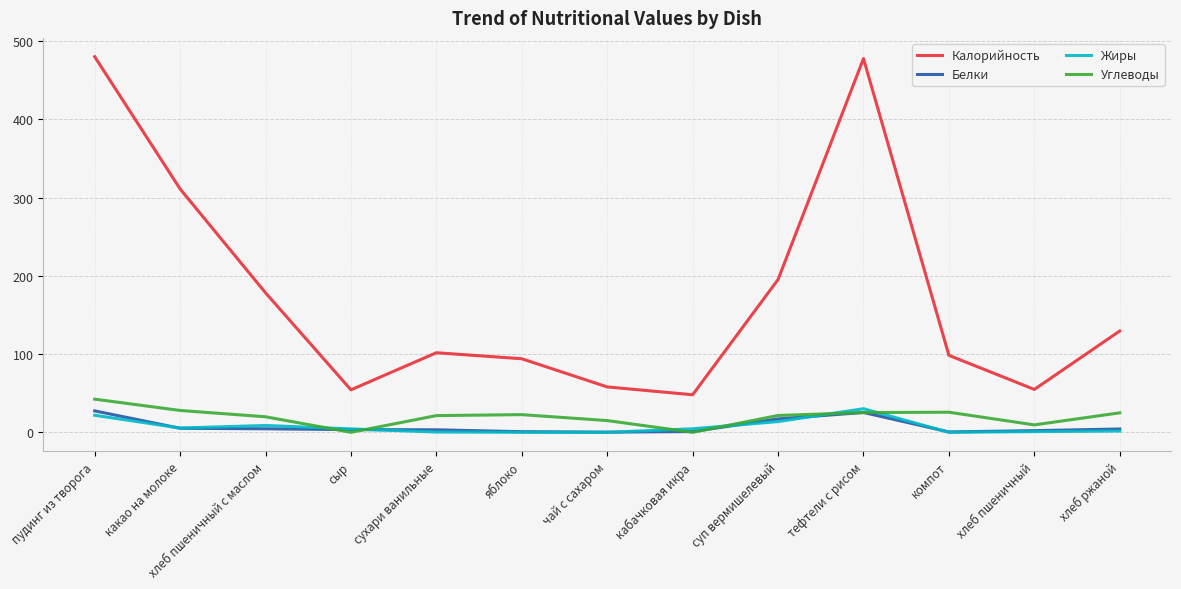

What is the total value across all series at компот?

124.5